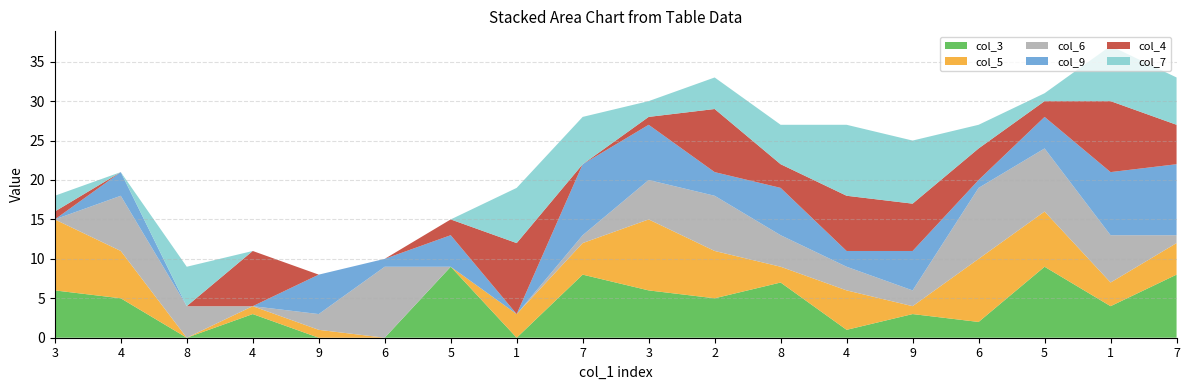

Reading left to right, transcribe all the data shown in this chart.

col_3: 3=6	4=5	8=0	4=3	9=0	6=0	5=9	1=0	7=8	3=6	2=5	8=7	4=1	9=3	6=2	5=9	1=4	7=8
col_5: 3=9	4=6	8=0	4=1	9=1	6=0	5=0	1=3	7=4	3=9	2=6	8=2	4=5	9=1	6=8	5=7	1=3	7=4
col_6: 3=0	4=7	8=4	4=0	9=2	6=9	5=0	1=0	7=1	3=5	2=7	8=4	4=3	9=2	6=9	5=8	1=6	7=1
col_9: 3=0	4=3	8=0	4=0	9=5	6=1	5=4	1=0	7=9	3=7	2=3	8=6	4=2	9=5	6=1	5=4	1=8	7=9
col_4: 3=1	4=0	8=0	4=7	9=0	6=0	5=2	1=9	7=0	3=1	2=8	8=3	4=7	9=6	6=4	5=2	1=9	7=5
col_7: 3=2	4=0	8=5	4=0	9=0	6=0	5=0	1=7	7=6	3=2	2=4	8=5	4=9	9=8	6=3	5=1	1=7	7=6